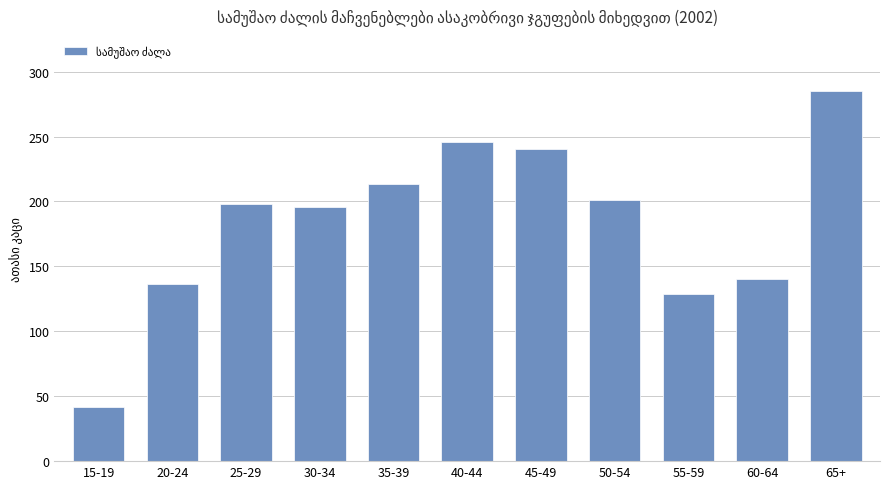

Reading left to right, what are all the values shown in this chart?

15-19=41.5	20-24=136.1	25-29=197.7	30-34=195.6	35-39=213.7	40-44=245.7	45-49=240.1	50-54=201.0	55-59=129.0	60-64=140.5	65+=284.8